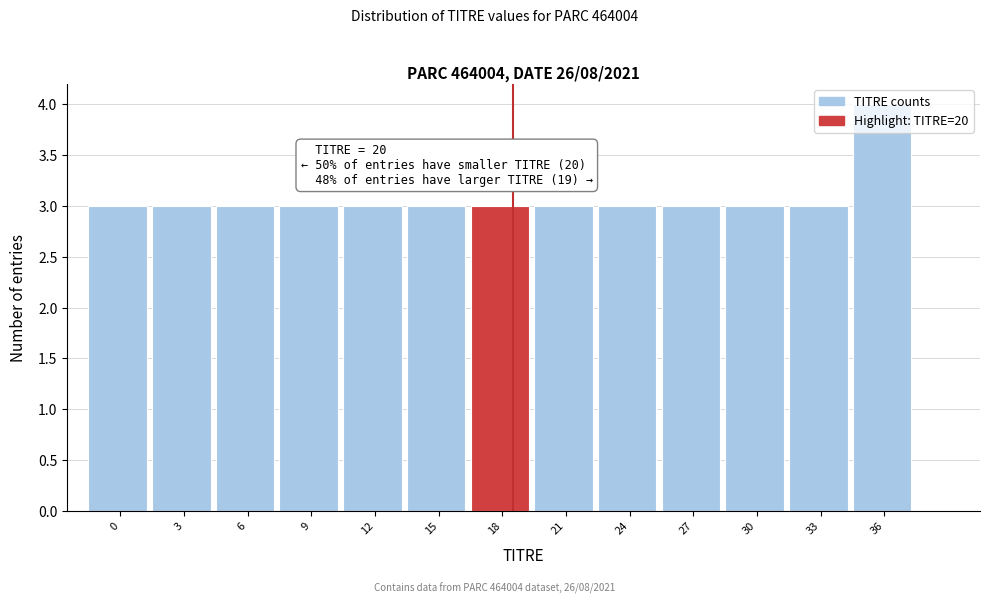

Is it true that the value at 33 is 1?

False